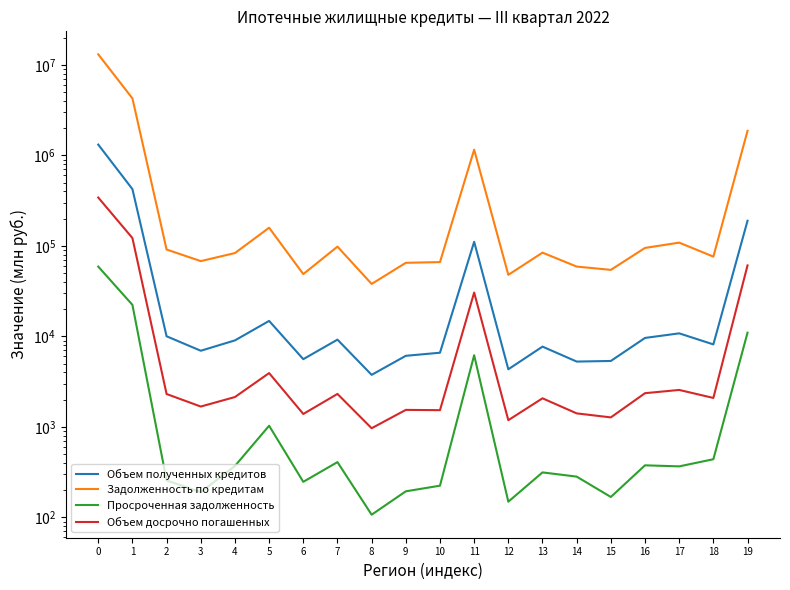

Reading right to left, extract all data points from this chart.

Объем полученных кредитов: 189768	8154	10805	9616	5352	5269	7709	4332	111016	6601	6101	3758	9210	5602	14830	9034	6942	10029	424129	1317396
Задолженность по кредитам: 1869931	76138	108700	95000	54355	59101	84259	47880	1156986	66231	65052	38000	98225	48803	158785	83373	67911	91190	4269918	13092610
Просроченная задолженность: 10995	439	366	376	168	282	314	149	6192	224	194	107	408	247	1029	370	190	256	22307	59090
Объем досрочно погашенных: 60889	2088	2560	2357	1273	1410	2069	1186	30517	1530	1541	966	2313	1389	3931	2137	1678	2308	122142	342455